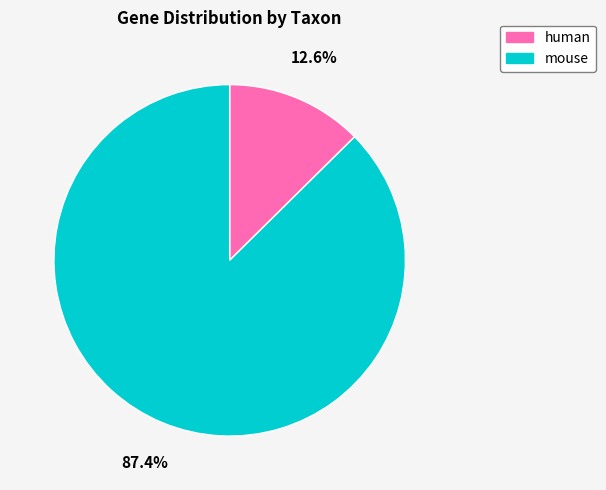

To the nearest percent, what portion does mouse represent?

87%